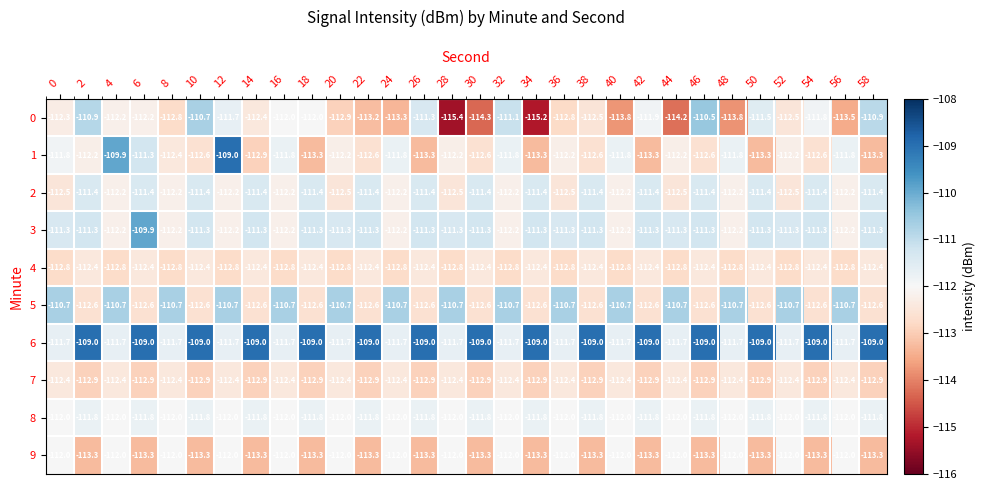

What is the approximate value of 6 at 48?

-111.7